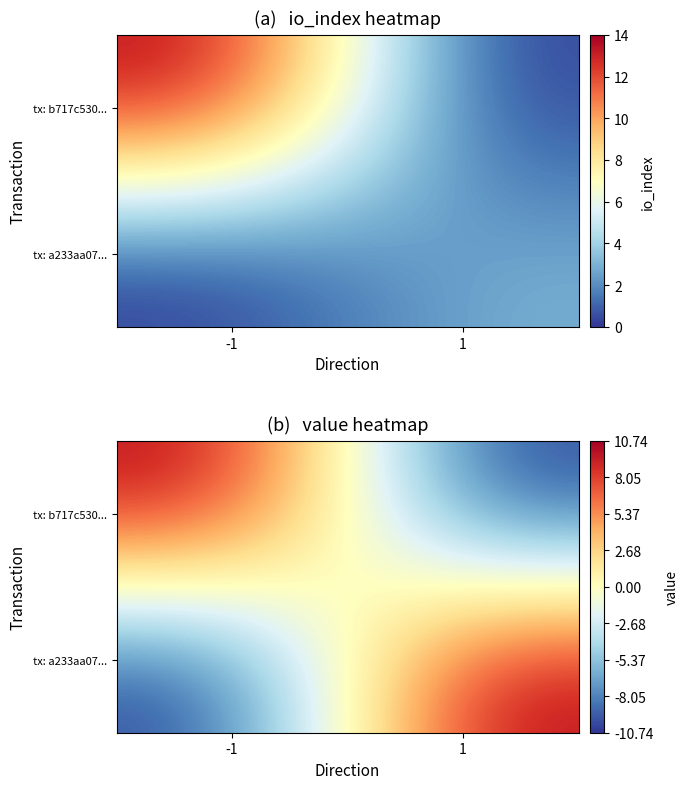

How many values in tx: b717c530... are below zero?

1